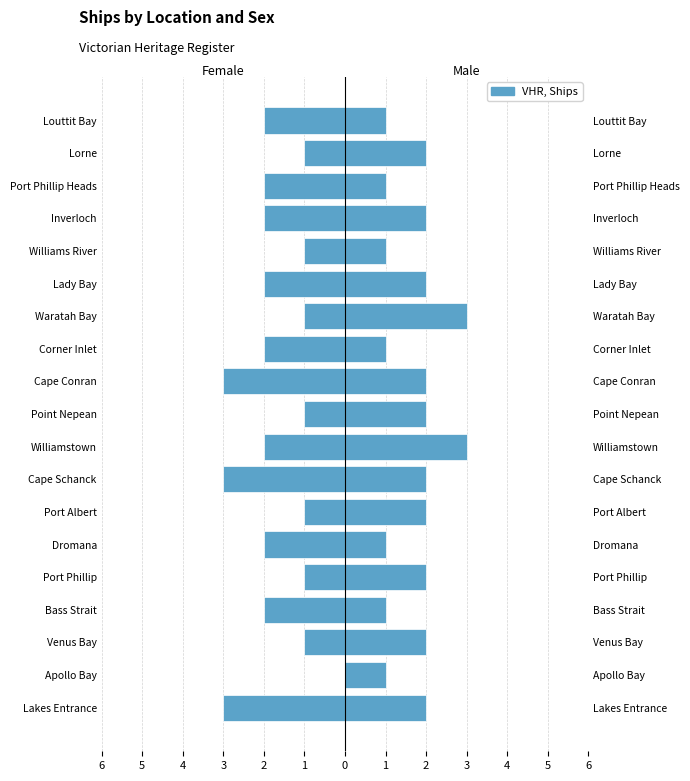

List the series in order of their peak value, highest first.

Male, Female